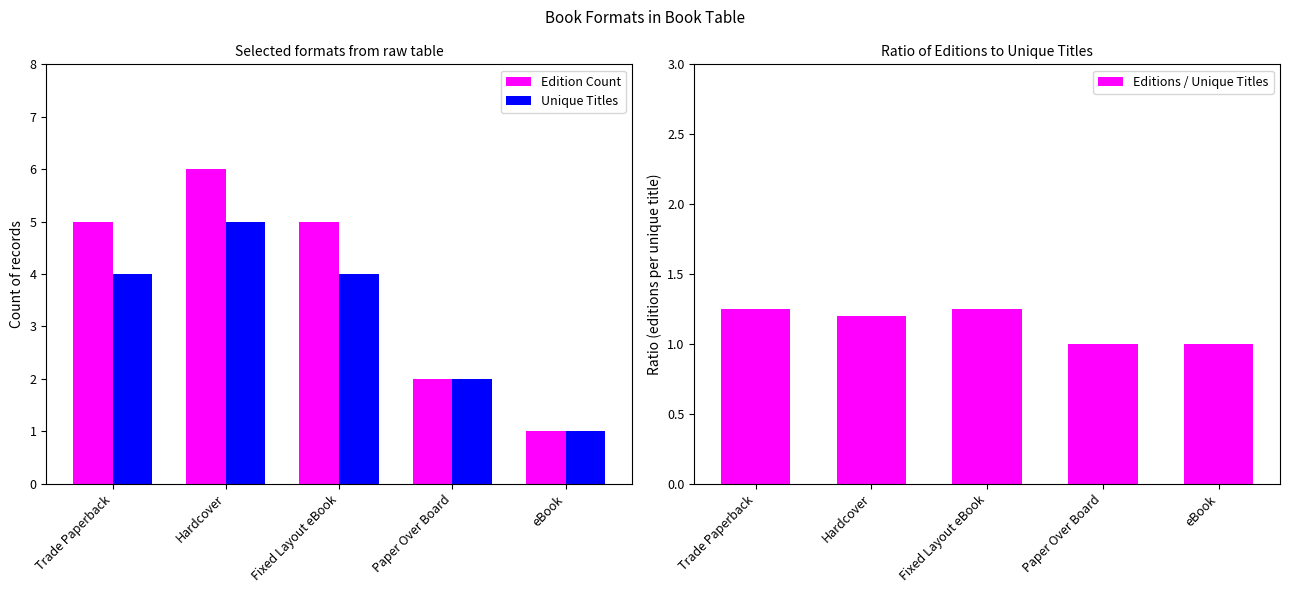

The Editions / Unique Titles series shows 1.2 at Fixed Layout eBook. True or false?

True